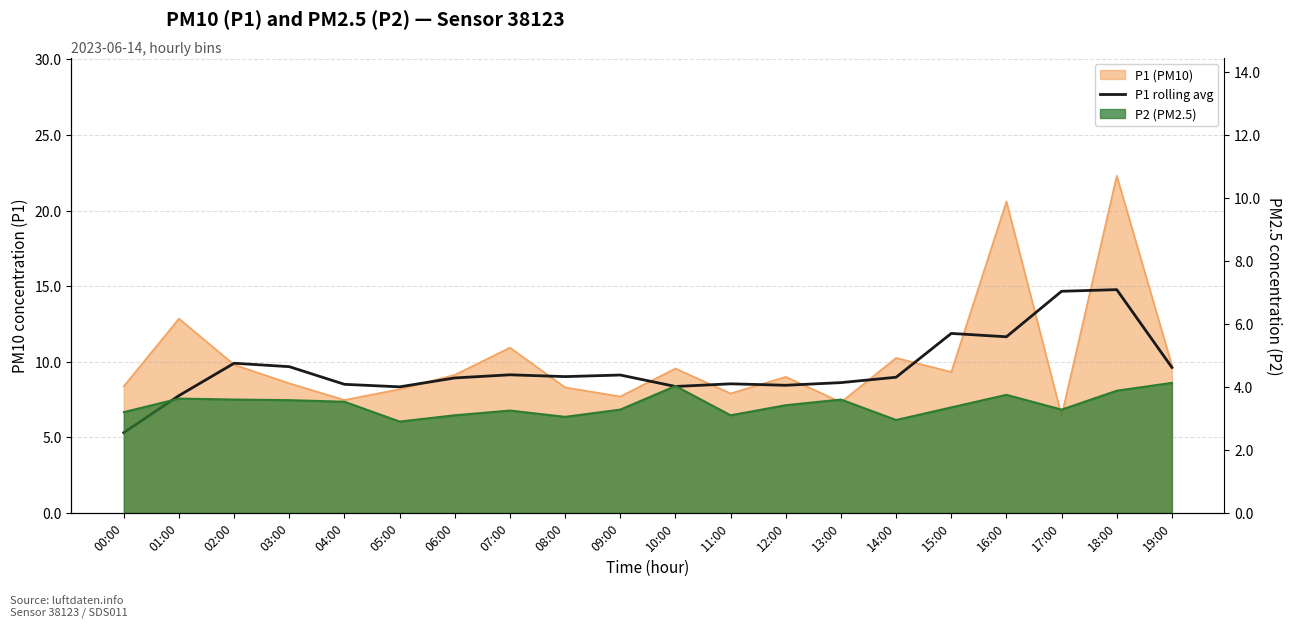

At which category does the chart reach its peak across all series?

18:00